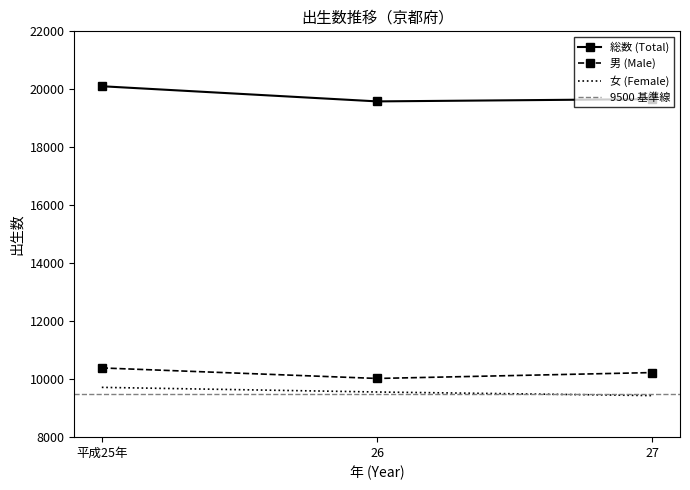

What is the difference between the maximum and second lowest values in the 女 (Female) series?

160